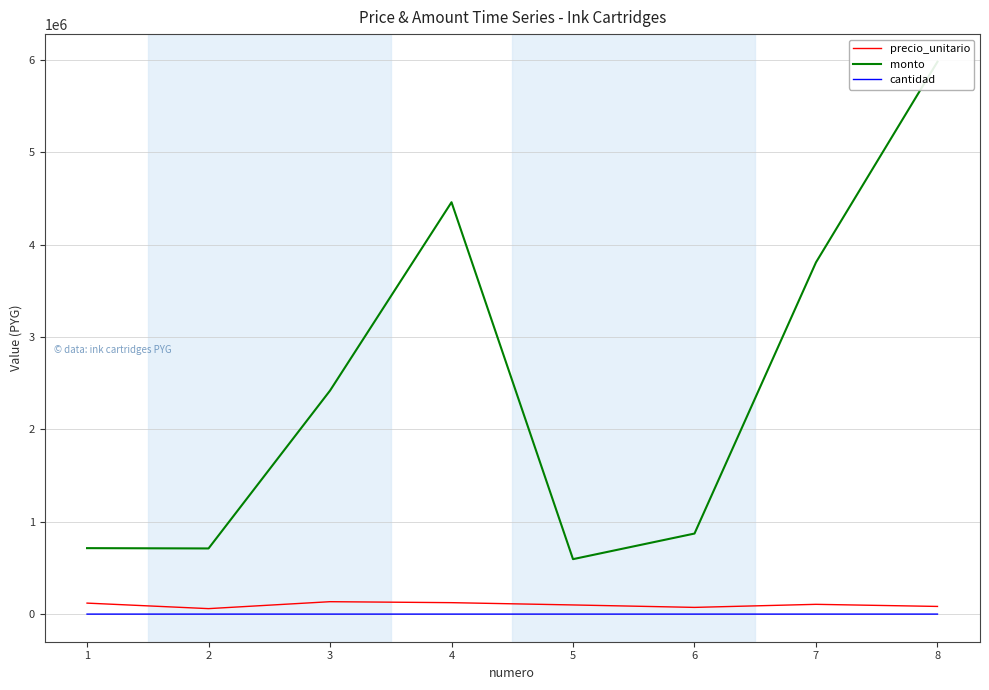

At which label is monto closest to 3286890?

7